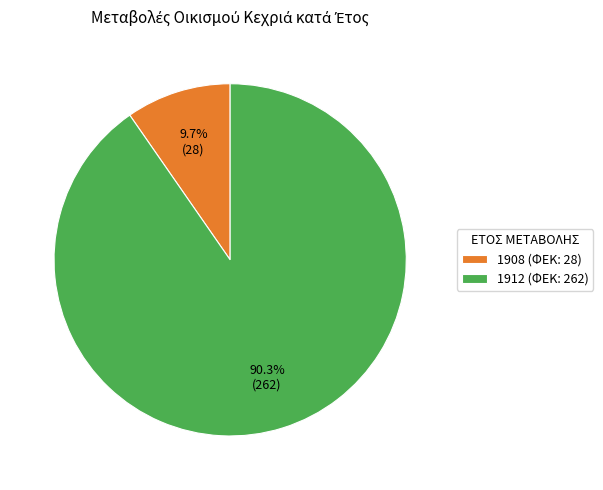

Which category has the biggest portion of the pie?

1912